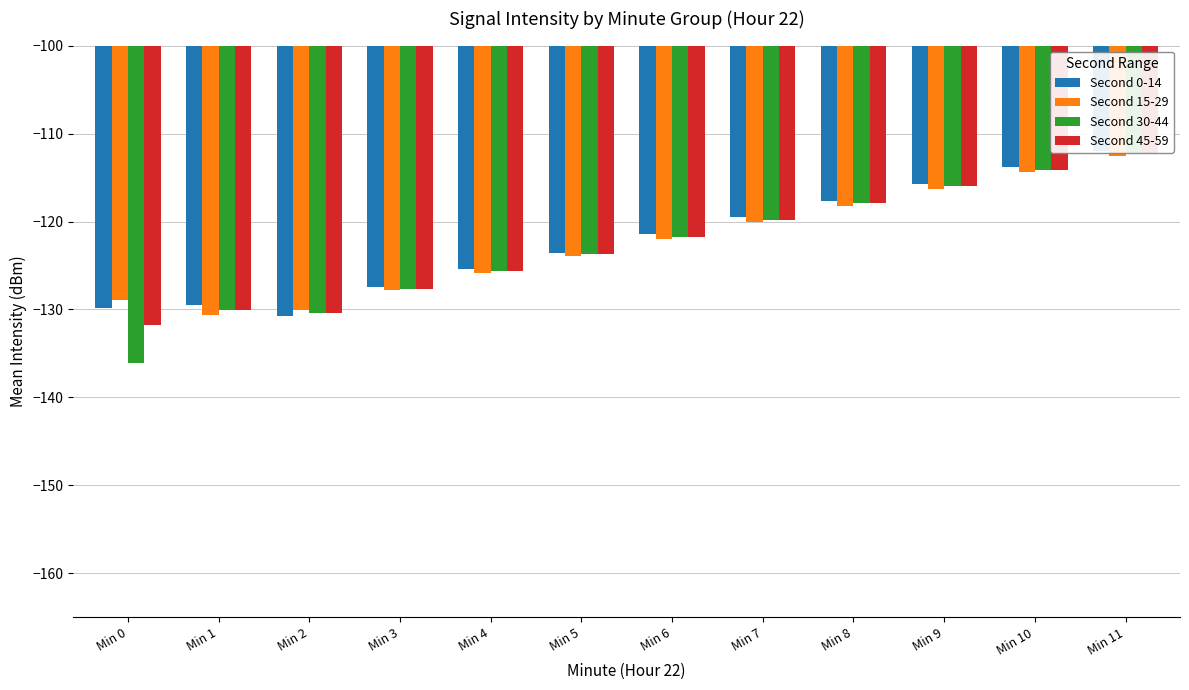

What is the maximum value shown in the chart?

-111.9